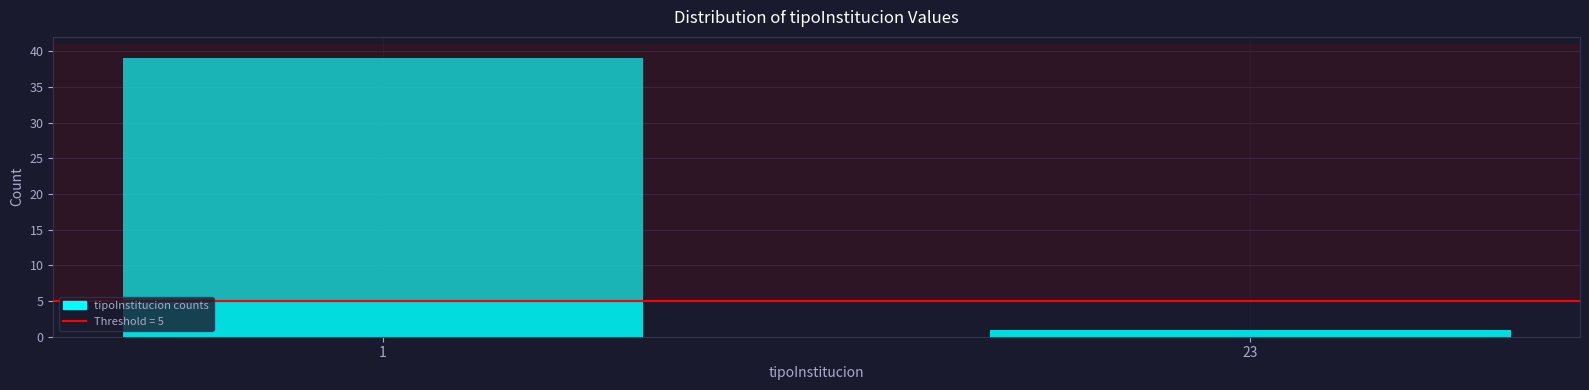

Reading left to right, extract all data points from this chart.

1=39	23=1